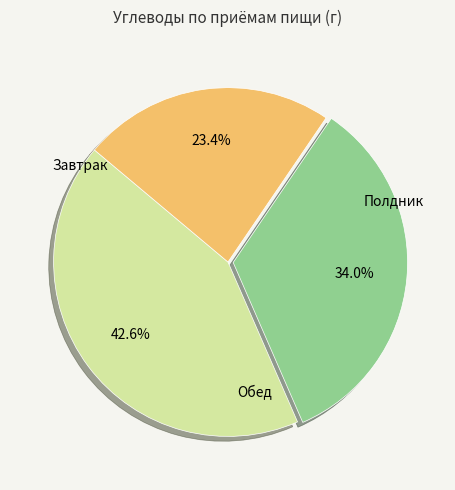

Does any single category account for the majority?

No